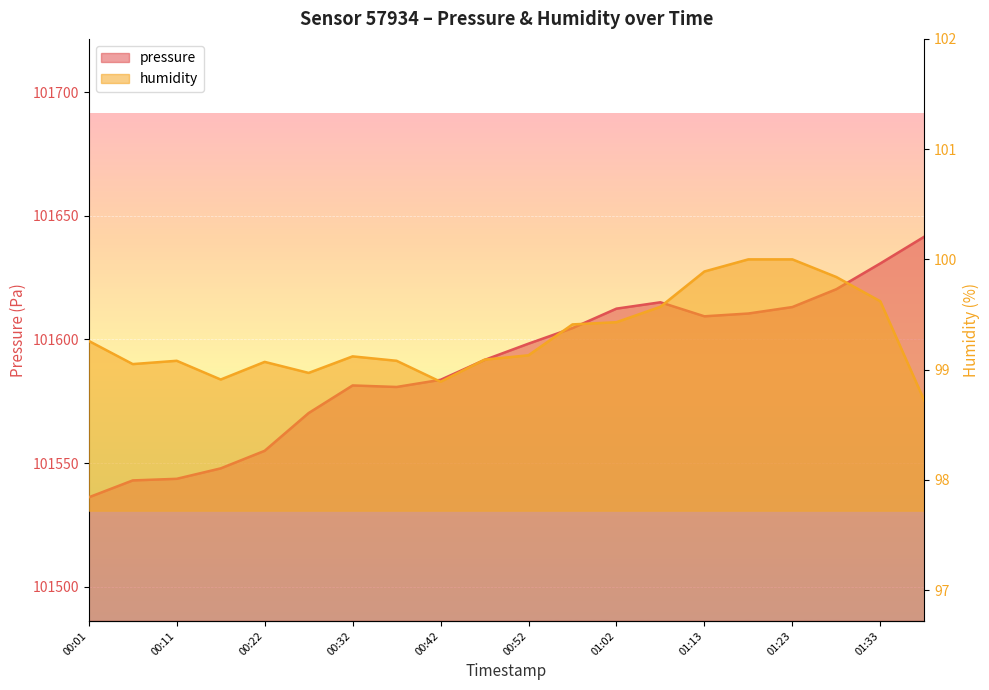

Rank the series by their maximum value, from highest to lowest.

pressure, humidity